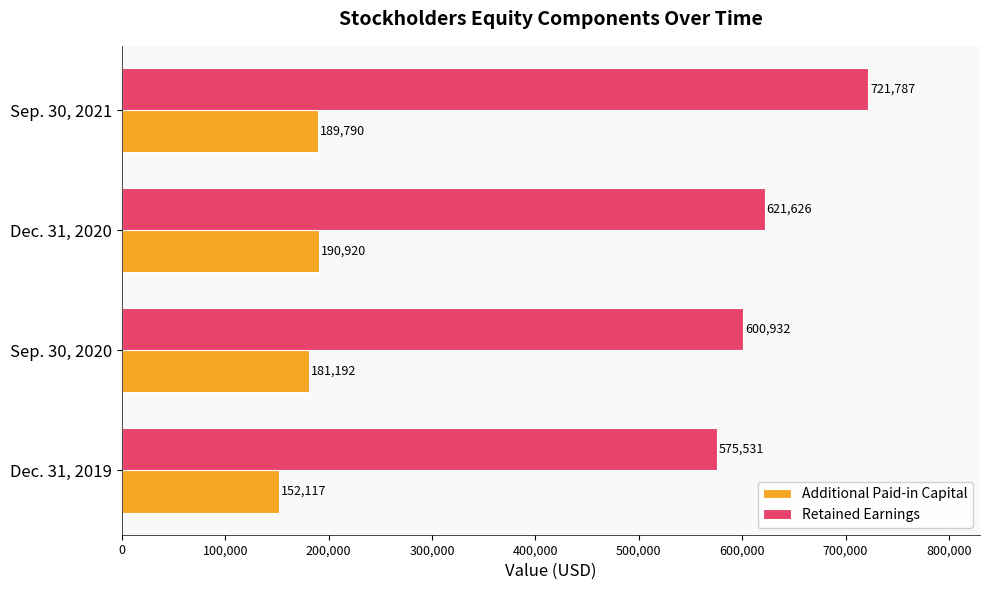

Which series has the largest total across all categories?

Retained Earnings